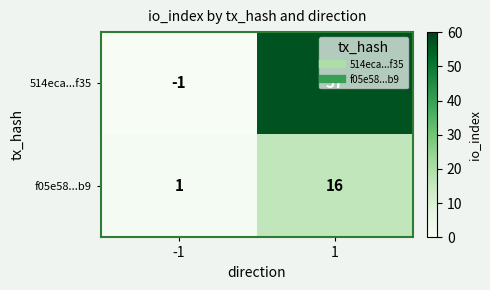

Which series has the widest spread of values?

514eca...f35